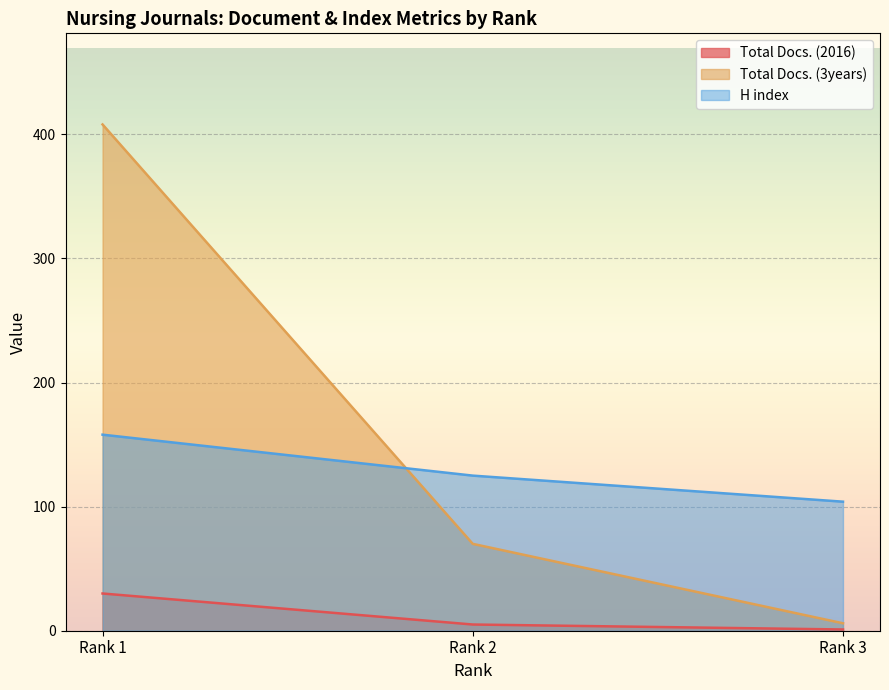

Where does the Total Docs. (2016) series first go above 5?

Rank 1